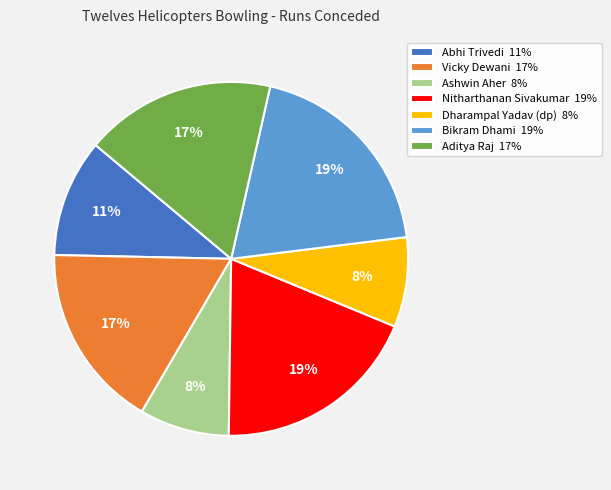

Does any single category account for the majority?

No